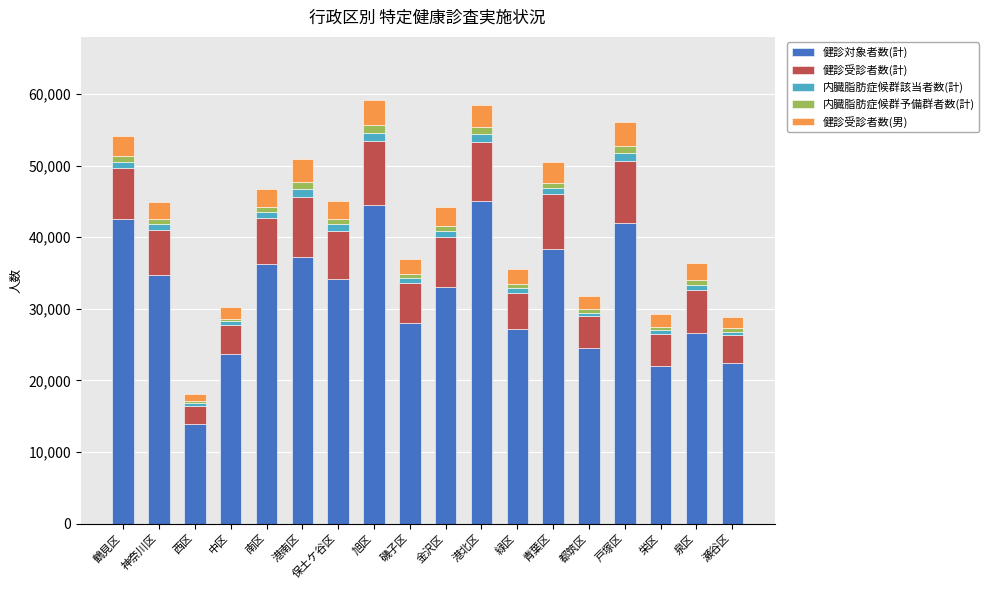

What is the lowest value of the 健診対象者数(計) series?

13844